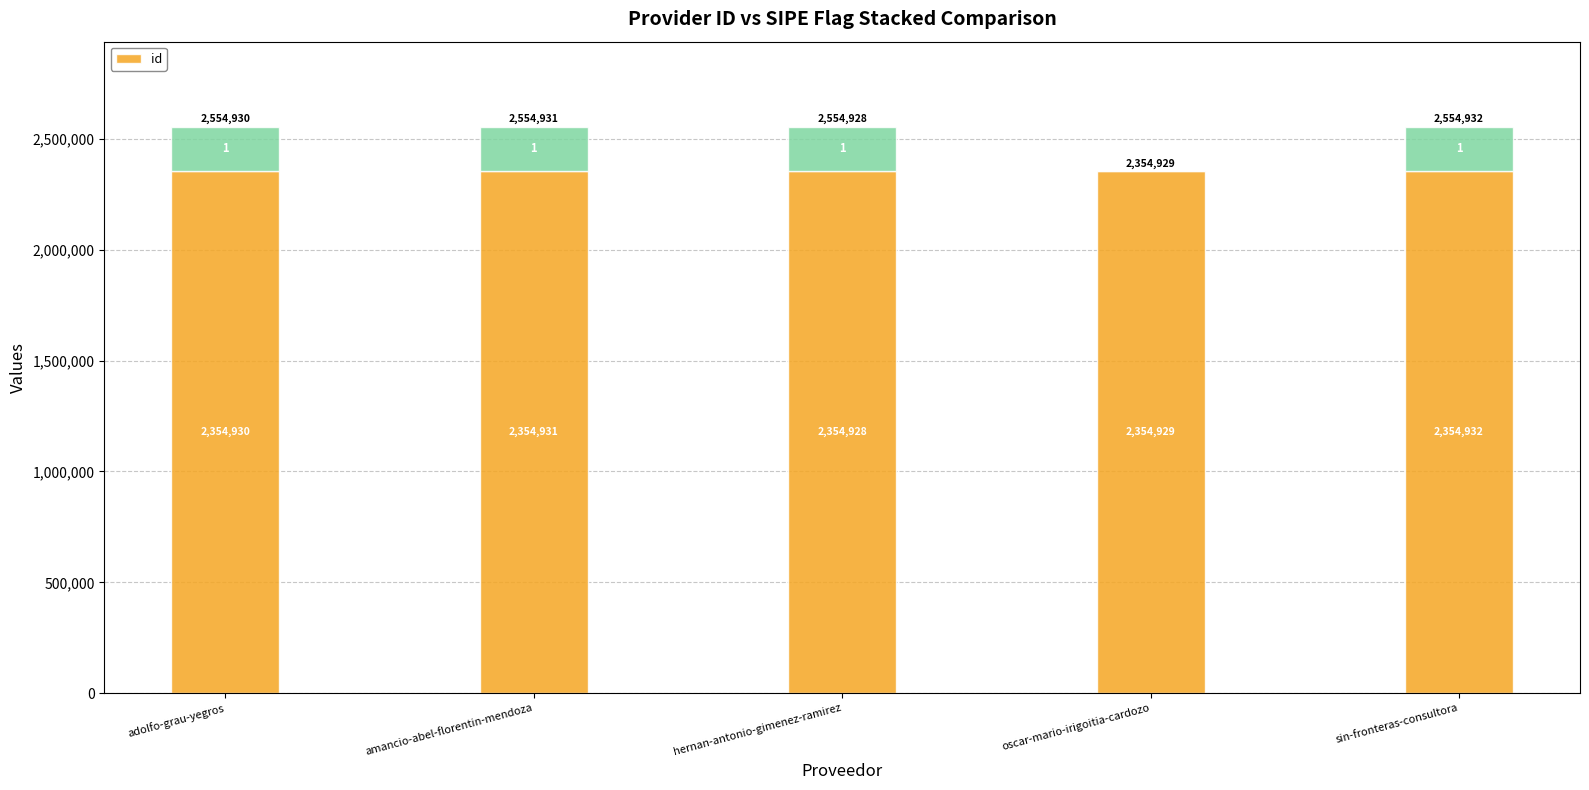

What is the difference between the maximum and minimum values?

4